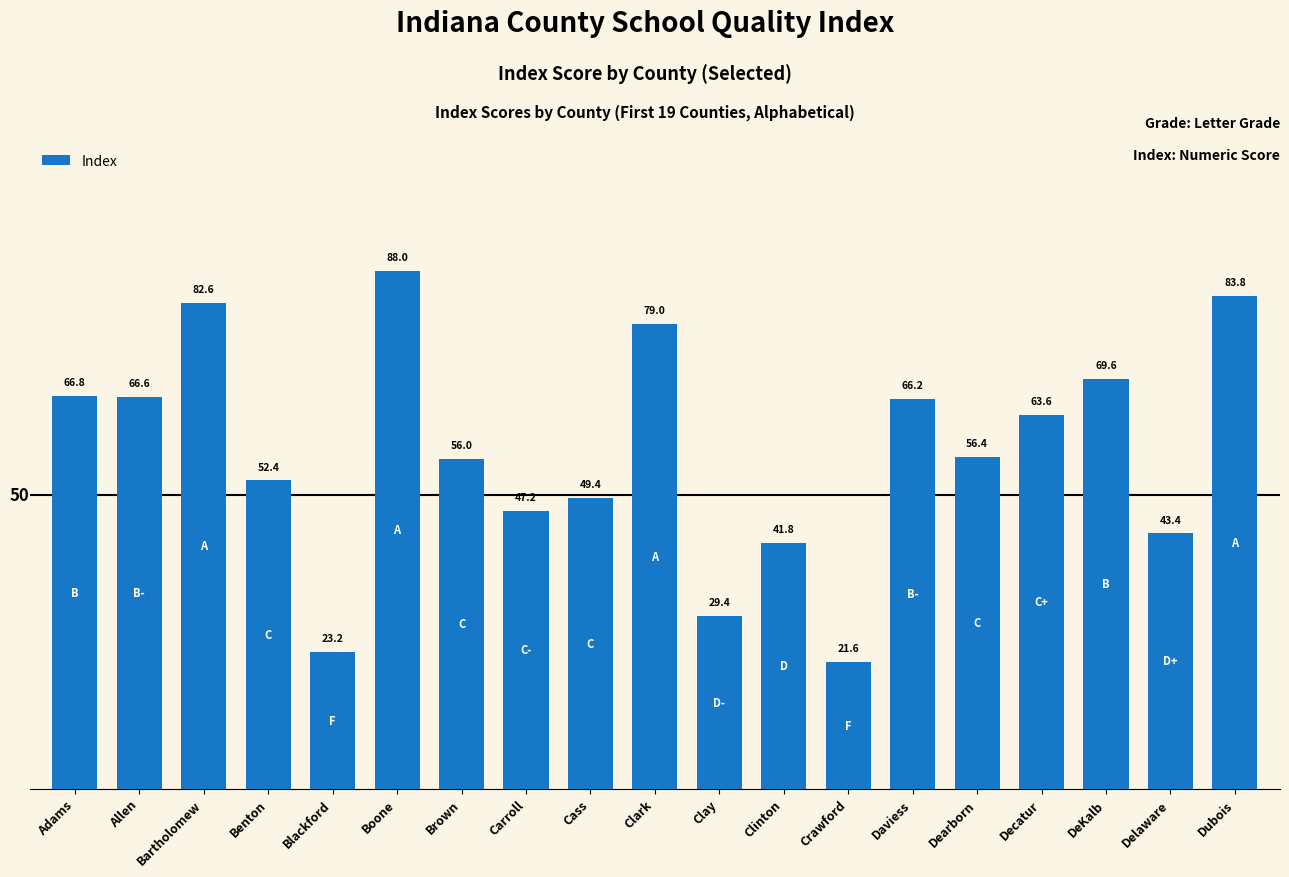

What is the average value?

57.2